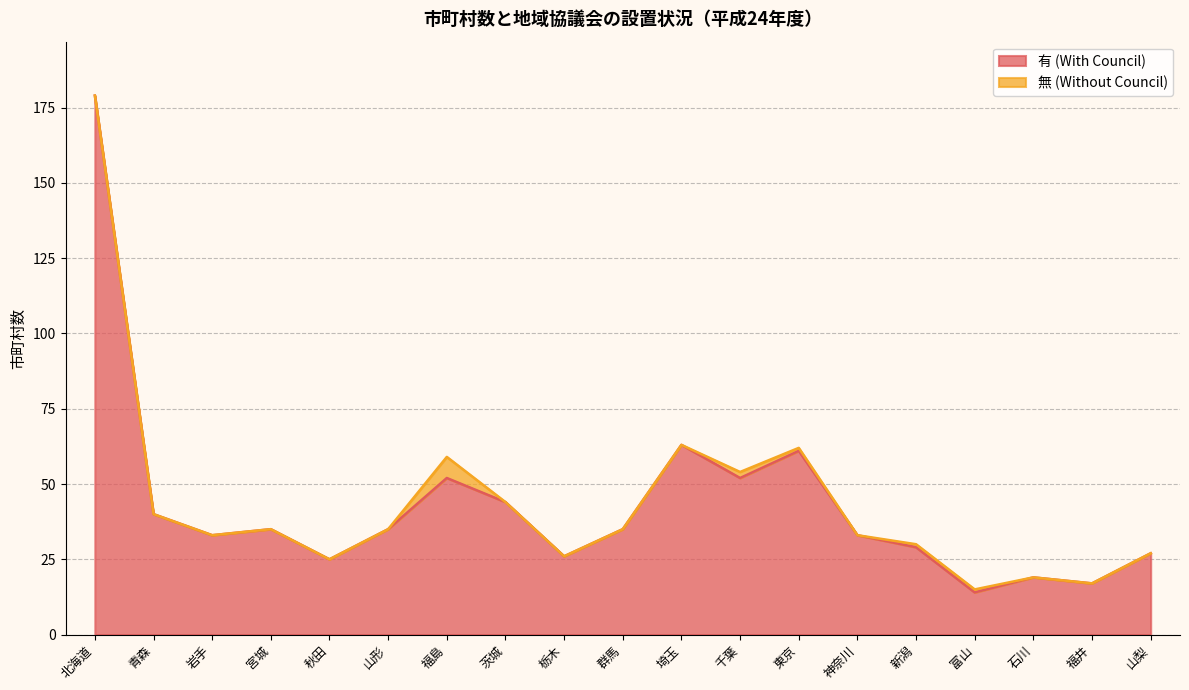

What is the label of the 5th point from the left?

秋田